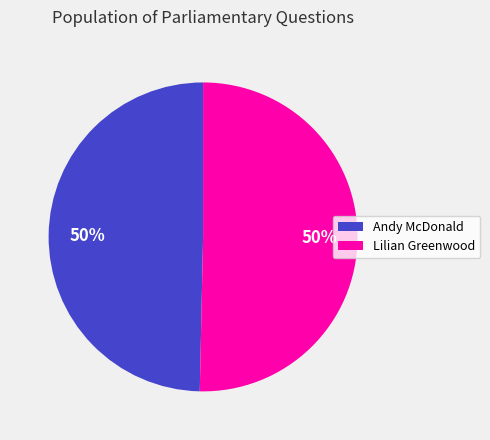

True or false: Lilian Greenwood accounts for 61% of the total.

False